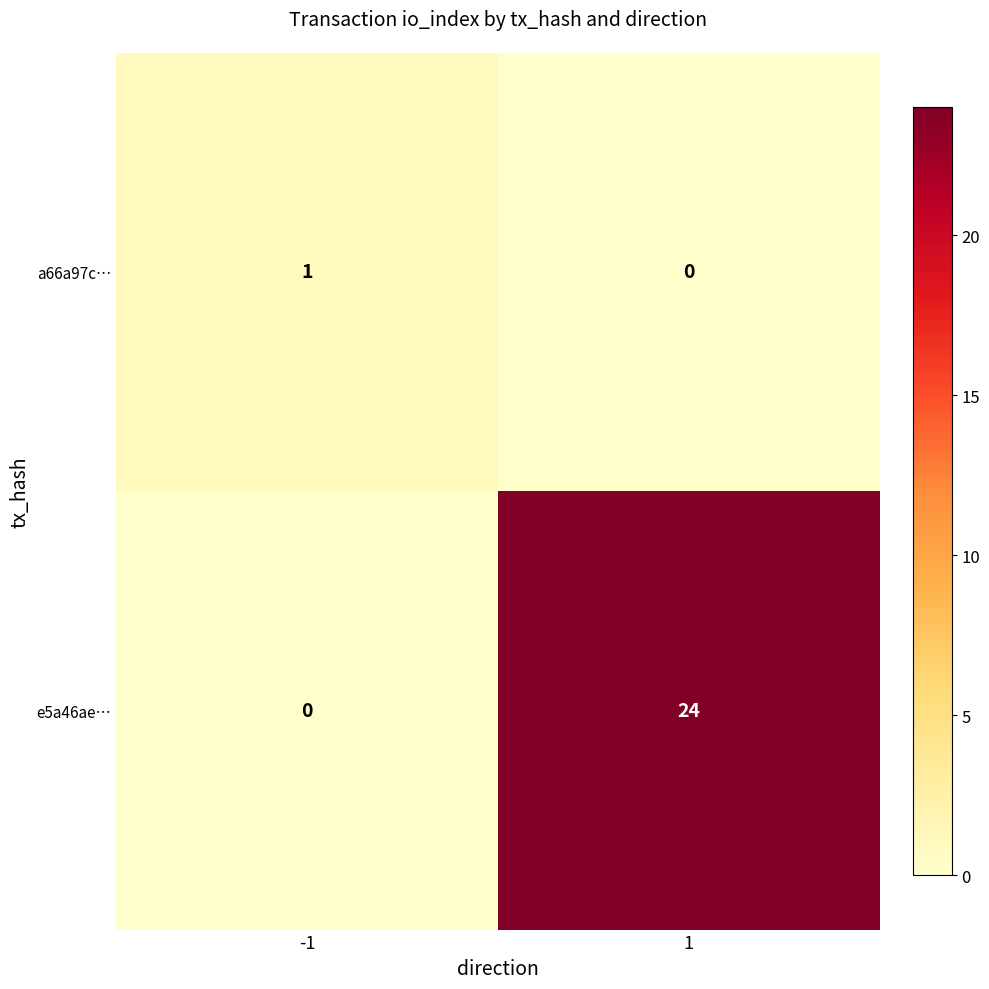

At which category is the sum across all series the highest?

1